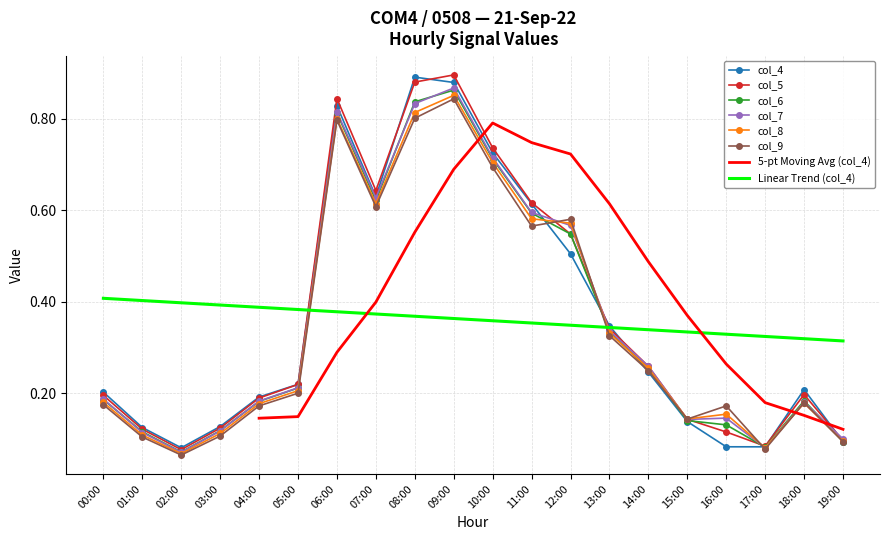

True or false: col_9 has more than 0 points higher than both neighbors.

True